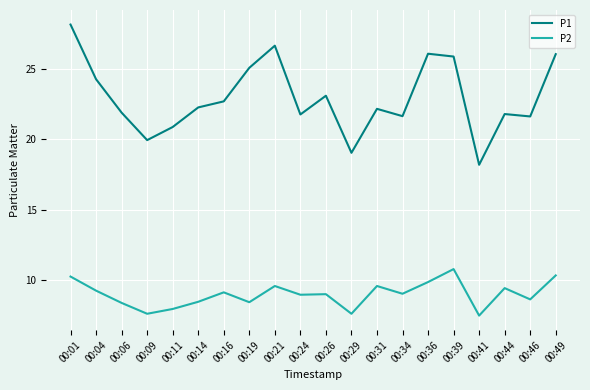

What is the smallest value displayed?

7.5